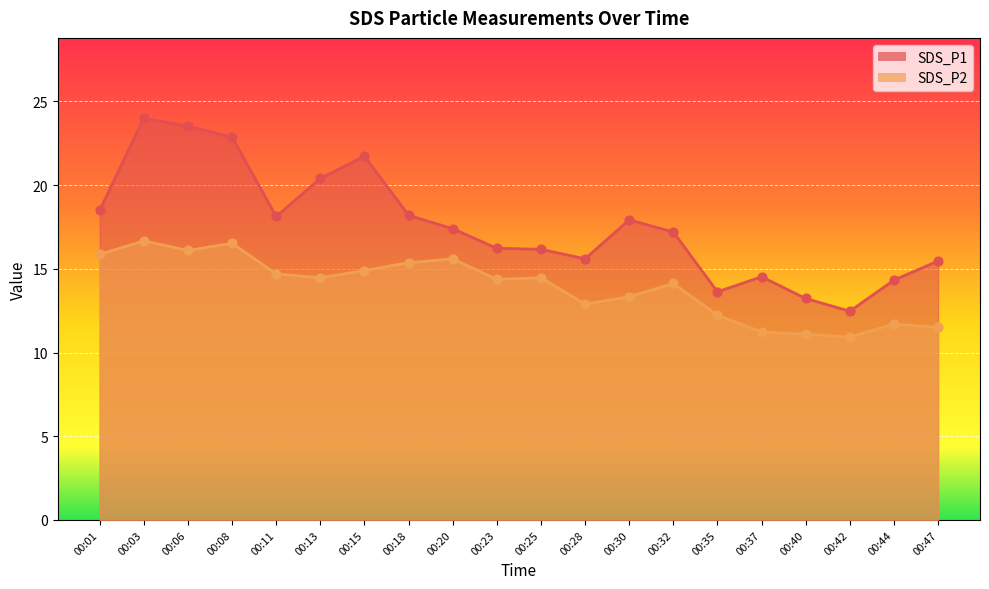

What is the total value across all series at 00:37?

25.8